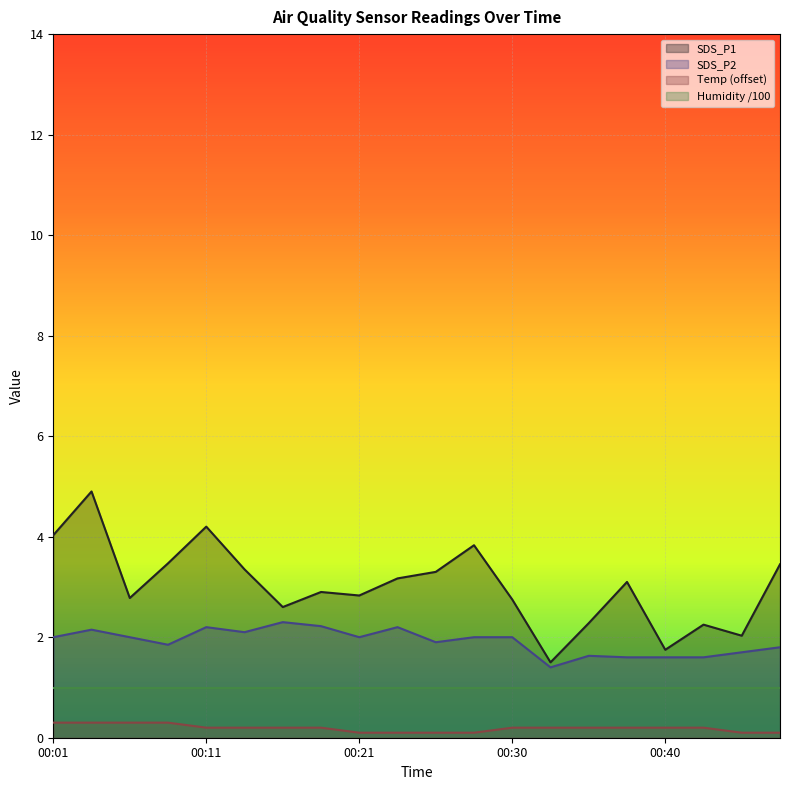

Where does the SDS_P2 series first go above 2?

00:03